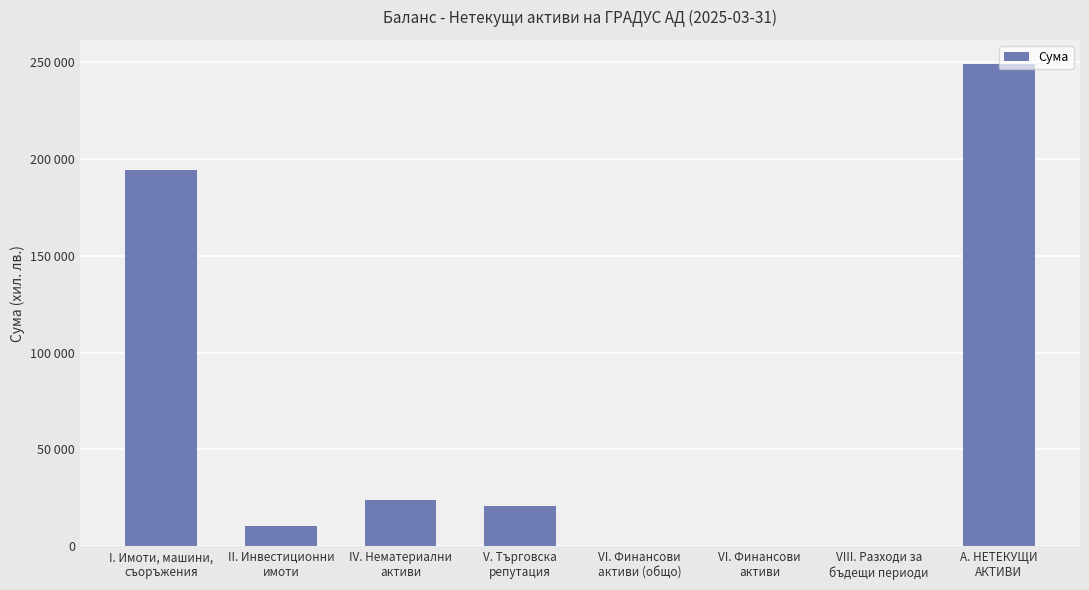

True or false: the data shows 48757 at I. Имоти, машини,
съоръжения.

False